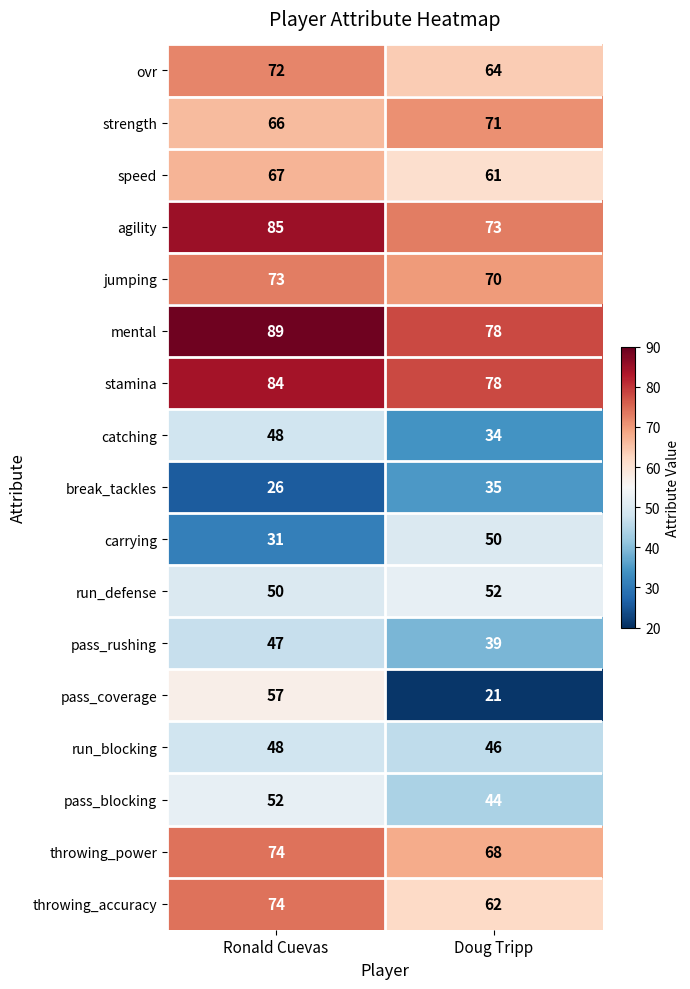

Where is break_tackles nearest to the value 30?

Ronald Cuevas